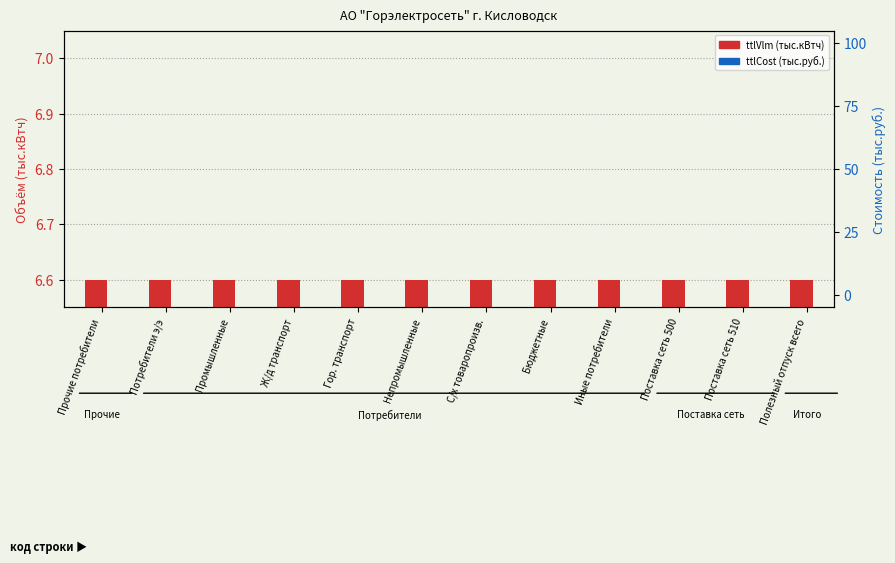

How many bars are there in total?

24